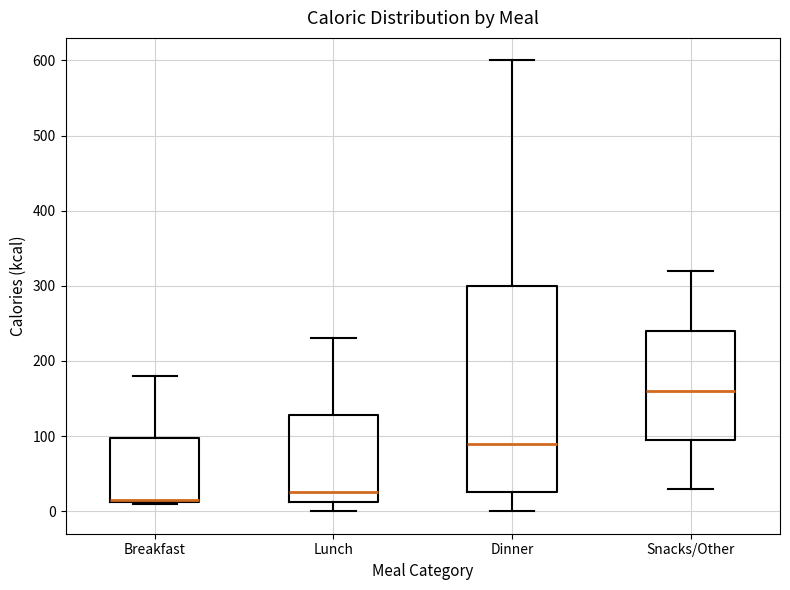

Where does the upper whisker of the box for Lunch end on the y-axis? The values are not printed on the chart, so give them approximately, as read against the axis.

230